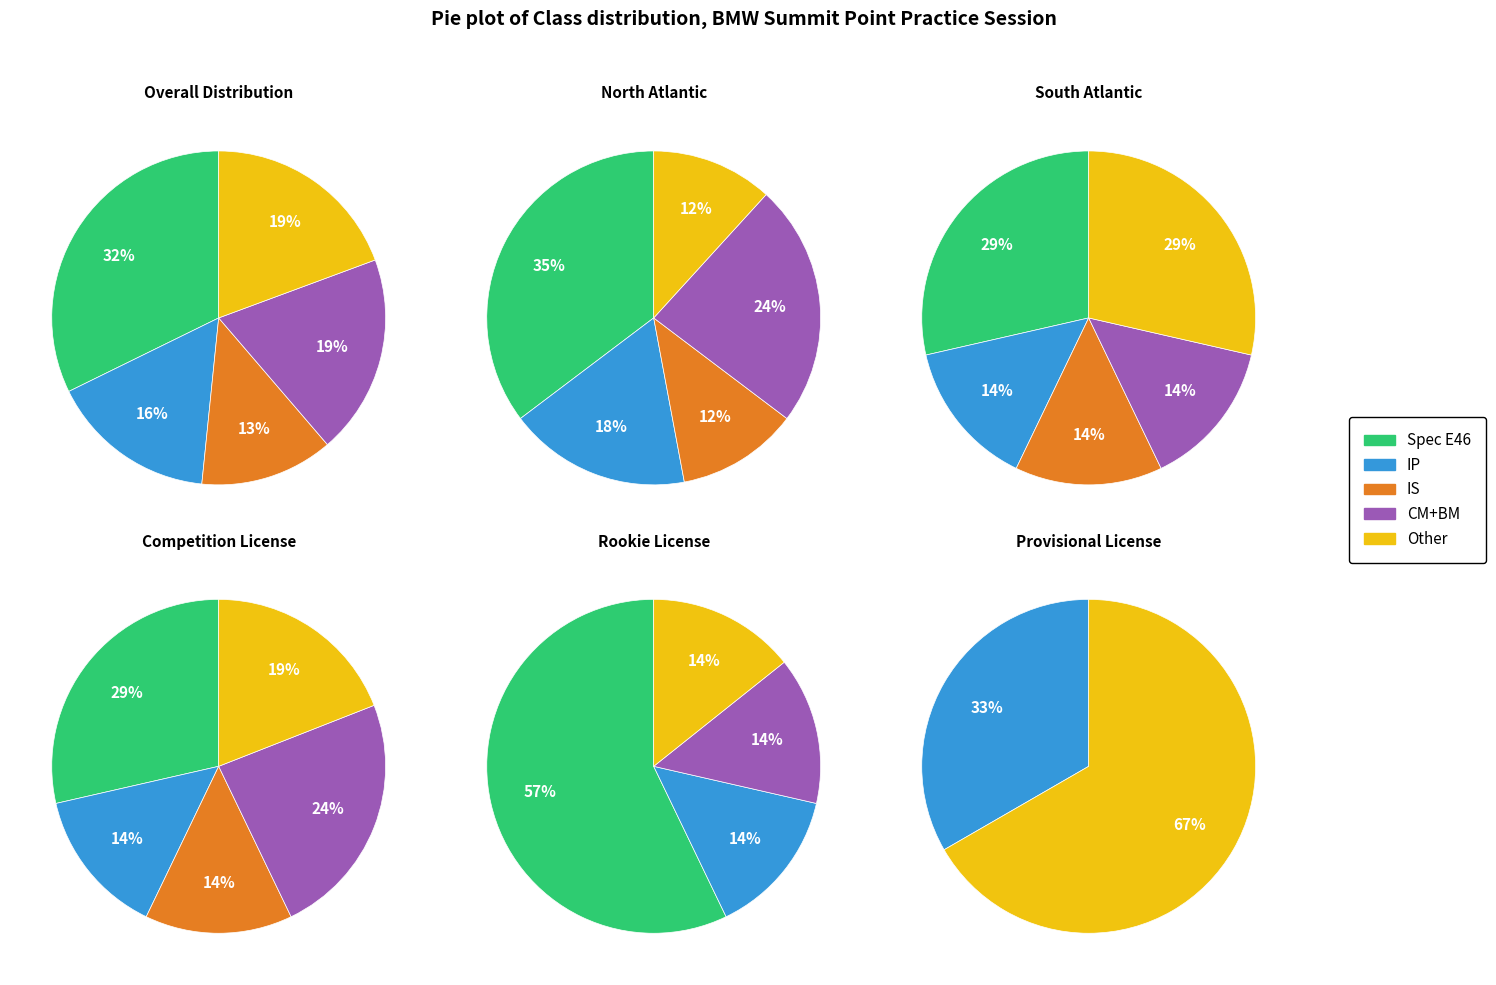

The CM slice represents 24% of the pie. True or false?

False